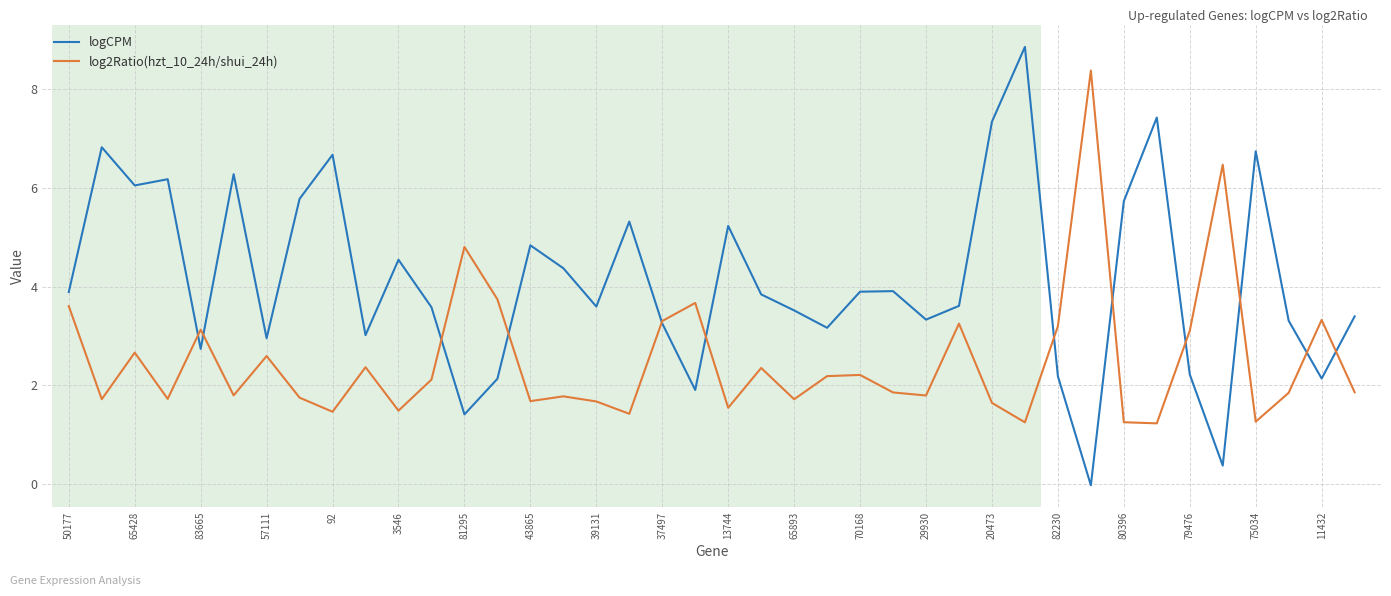

Which series has the widest spread of values?

logCPM